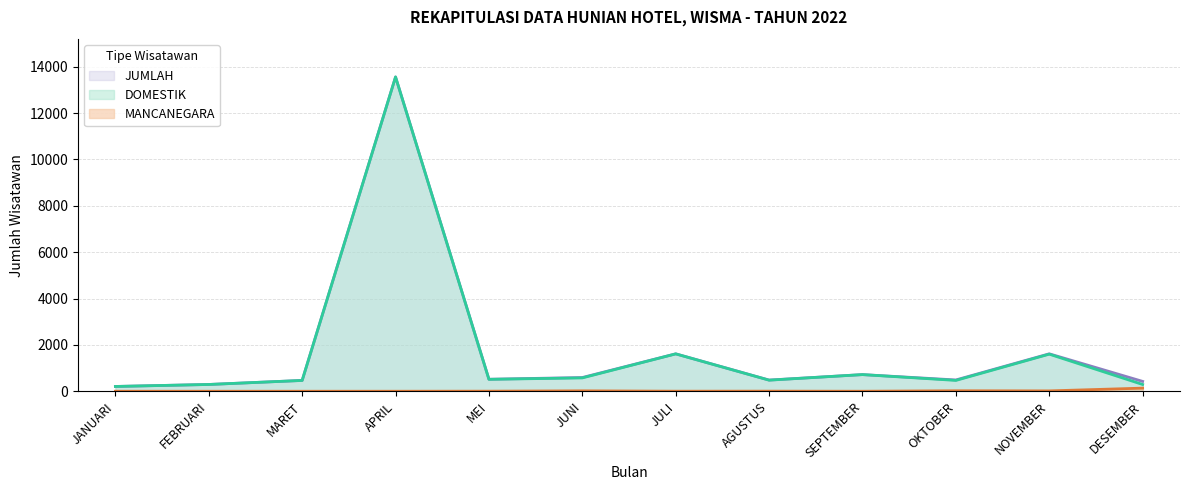

At which label is DOMESTIK closest to 6882?

JULI